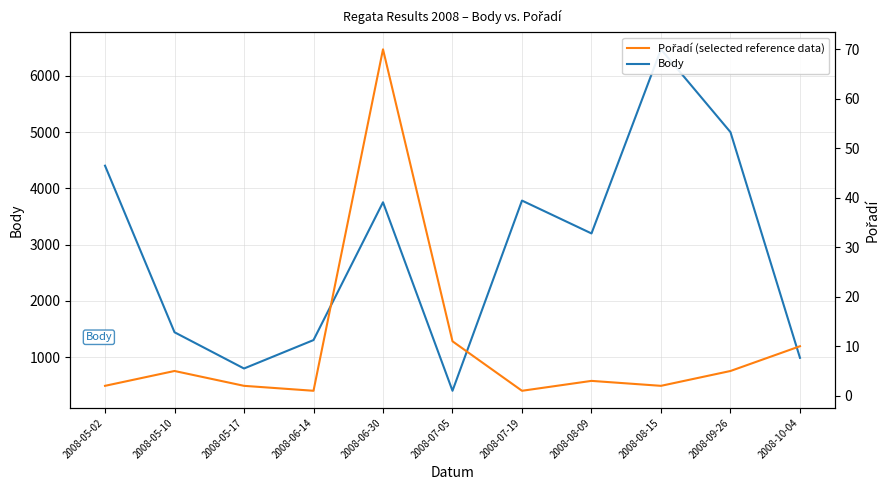

Reading left to right, transcribe all the data shown in this chart.

Body: 2008-05-02=4404	2008-05-10=1444	2008-05-17=800	2008-06-14=1305	2008-06-30=3754	2008-07-05=404	2008-07-19=3784	2008-08-09=3200	2008-08-15=6472	2008-09-26=5000	2008-10-04=989
Pořadí: 2008-05-02=2	2008-05-10=5	2008-05-17=2	2008-06-14=1	2008-06-30=70	2008-07-05=11	2008-07-19=1	2008-08-09=3	2008-08-15=2	2008-09-26=5	2008-10-04=10